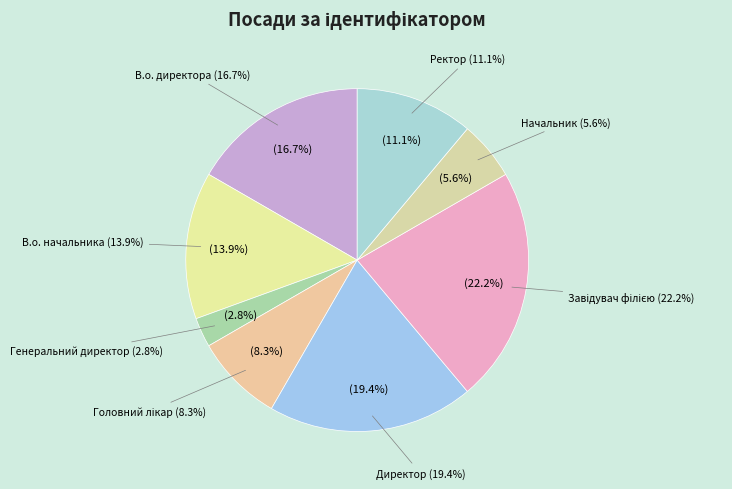

What is the largest slice in the pie chart?

Завідувач філією